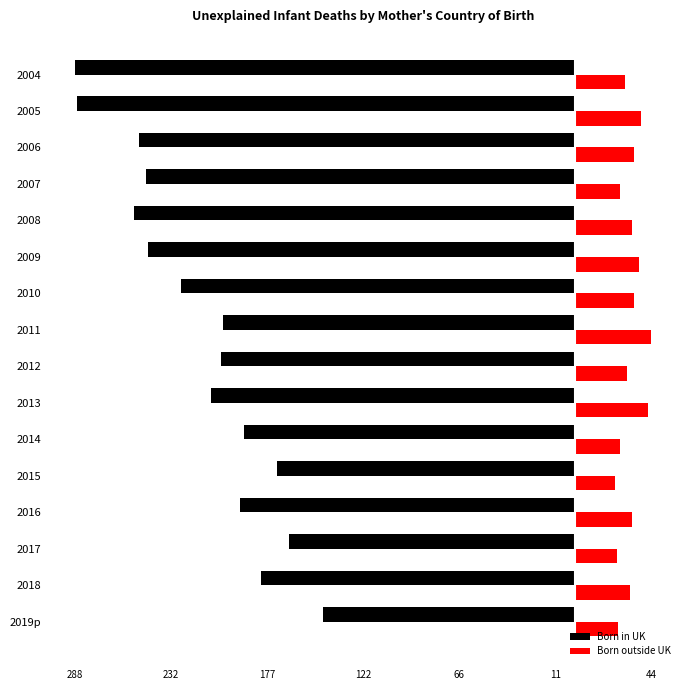

Where does the Born in UK series first go above -204?

2011